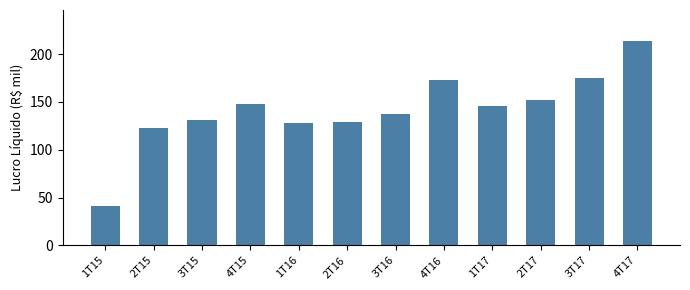

List the labels in order of value, smallest first.

1T15, 2T15, 1T16, 2T16, 3T15, 3T16, 1T17, 4T15, 2T17, 4T16, 3T17, 4T17